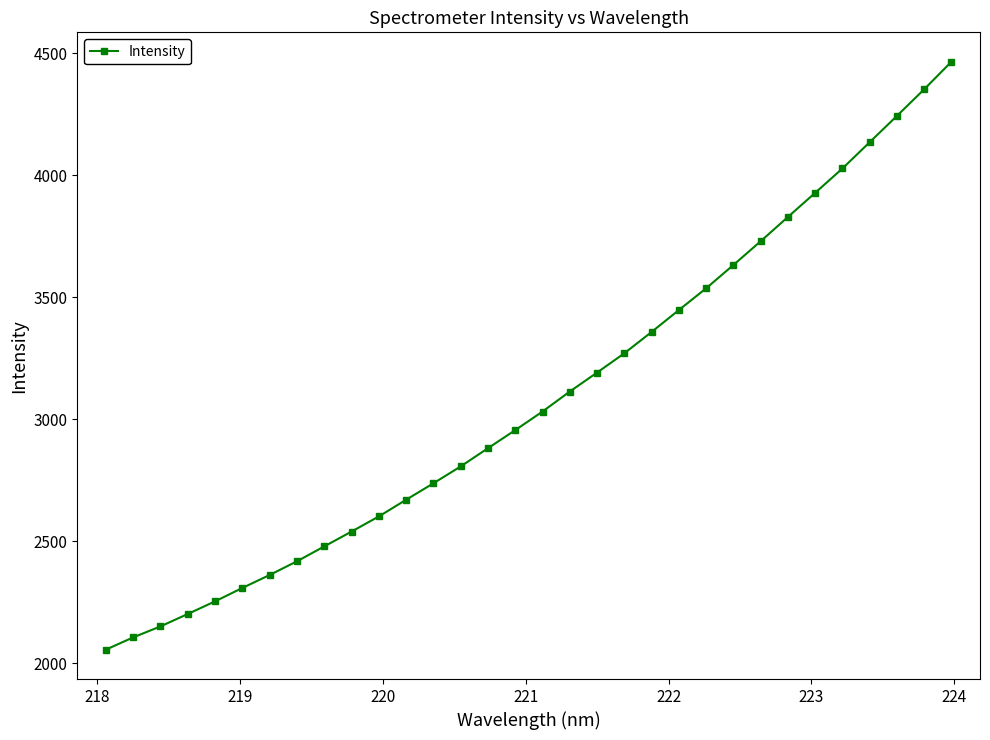

What is the value of the 21st point from the left?

3358.0